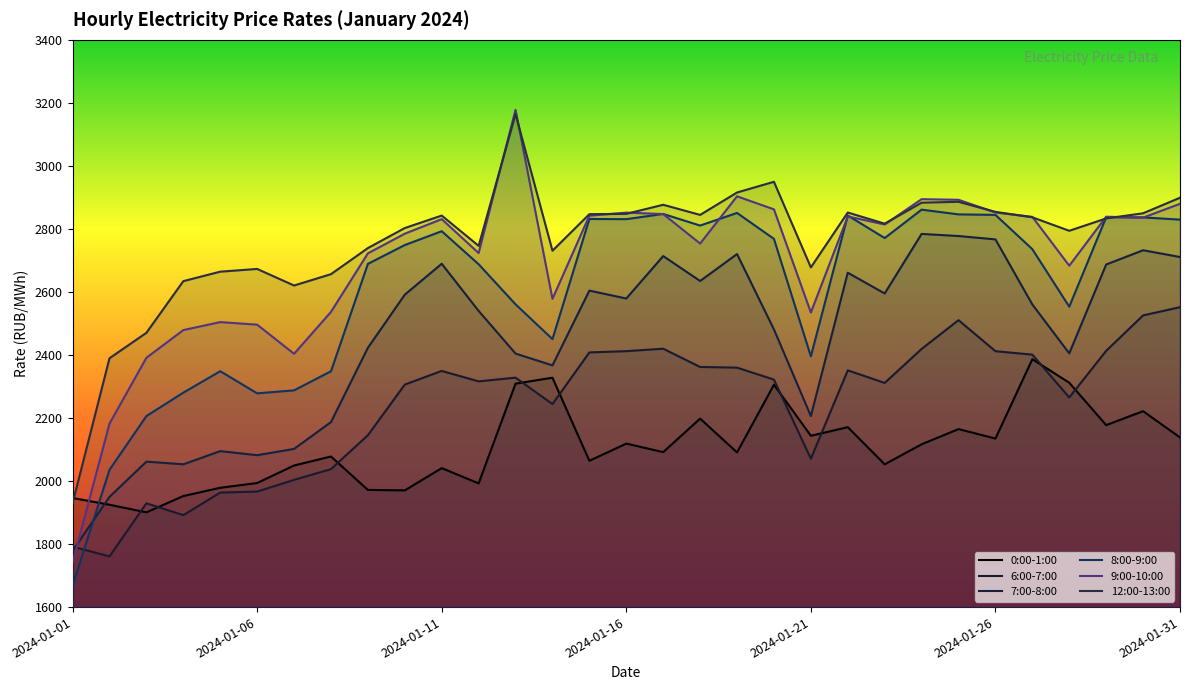

How many distinct data groups are displayed?

6